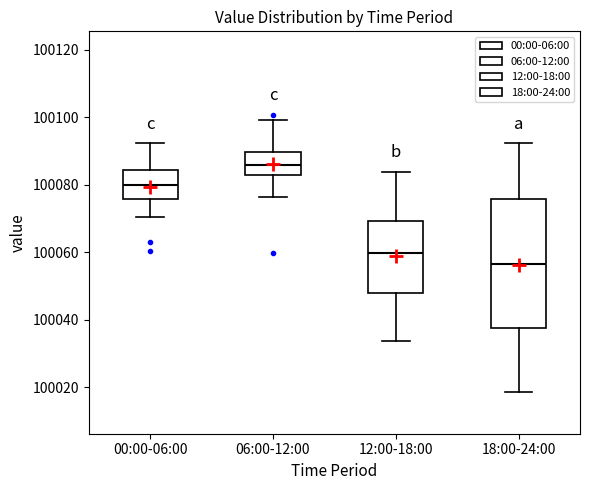

Reading left to right, transcribe this box plot: for each box, give where its median line is, the range the box spans, and where its two whiskers end, as read against the y-axis. The values are not printed on the chart, so give them approximately, as read against the axis.

00:00-06:00: median 100080, box 100076 to 100084, whiskers 100070 to 100092
06:00-12:00: median 100086, box 100082 to 100090, whiskers 100076 to 100100
12:00-18:00: median 100060, box 100048 to 100070, whiskers 100034 to 100084
18:00-24:00: median 100056, box 100038 to 100076, whiskers 100018 to 100092